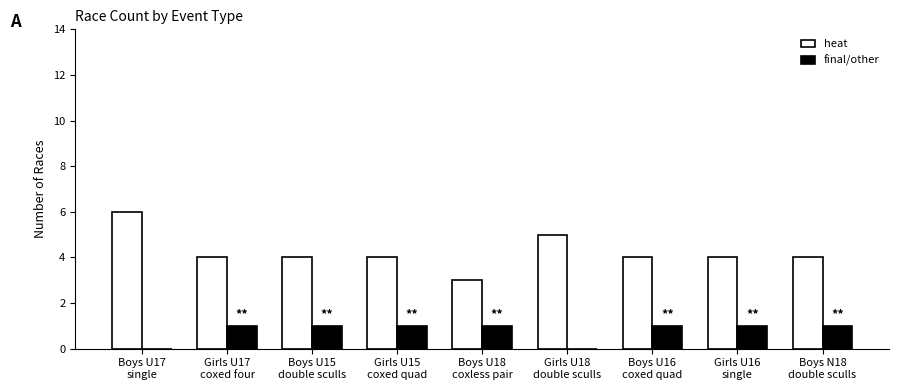

Read the heat value at Boys U15
double sculls.

4